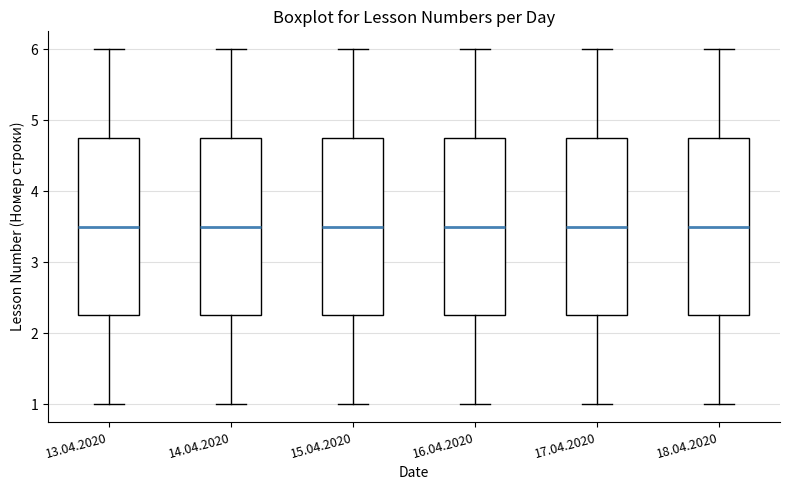

Reading left to right, read every box against the y-axis: the position of its median line, the range the box covers, and the ends of its whiskers. The values are not printed on the chart, so give them approximately, as read against the axis.

13.04.2020: median 3.5, box 2.3 to 4.8, whiskers 1.0 to 6.0
14.04.2020: median 3.5, box 2.3 to 4.8, whiskers 1.0 to 6.0
15.04.2020: median 3.5, box 2.3 to 4.8, whiskers 1.0 to 6.0
16.04.2020: median 3.5, box 2.3 to 4.8, whiskers 1.0 to 6.0
17.04.2020: median 3.5, box 2.3 to 4.8, whiskers 1.0 to 6.0
18.04.2020: median 3.5, box 2.3 to 4.8, whiskers 1.0 to 6.0